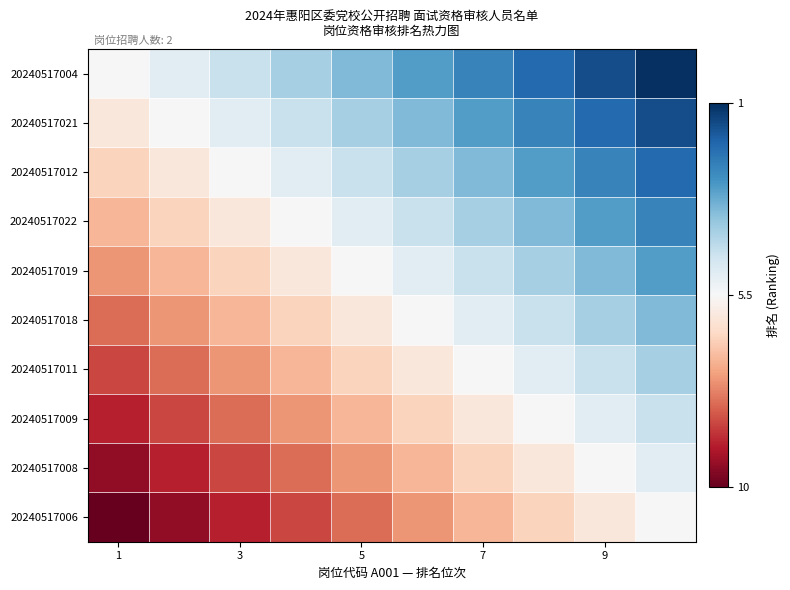

What is the maximum value shown in the chart?

9